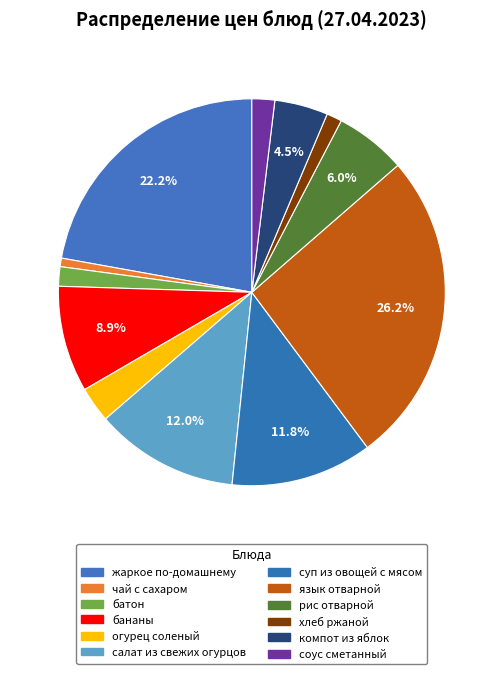

How many segments does this pie chart have?

12